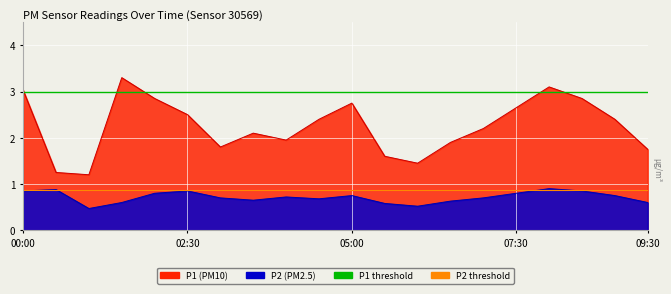

Which category has the lowest value in the P1 threshold series?

00:00